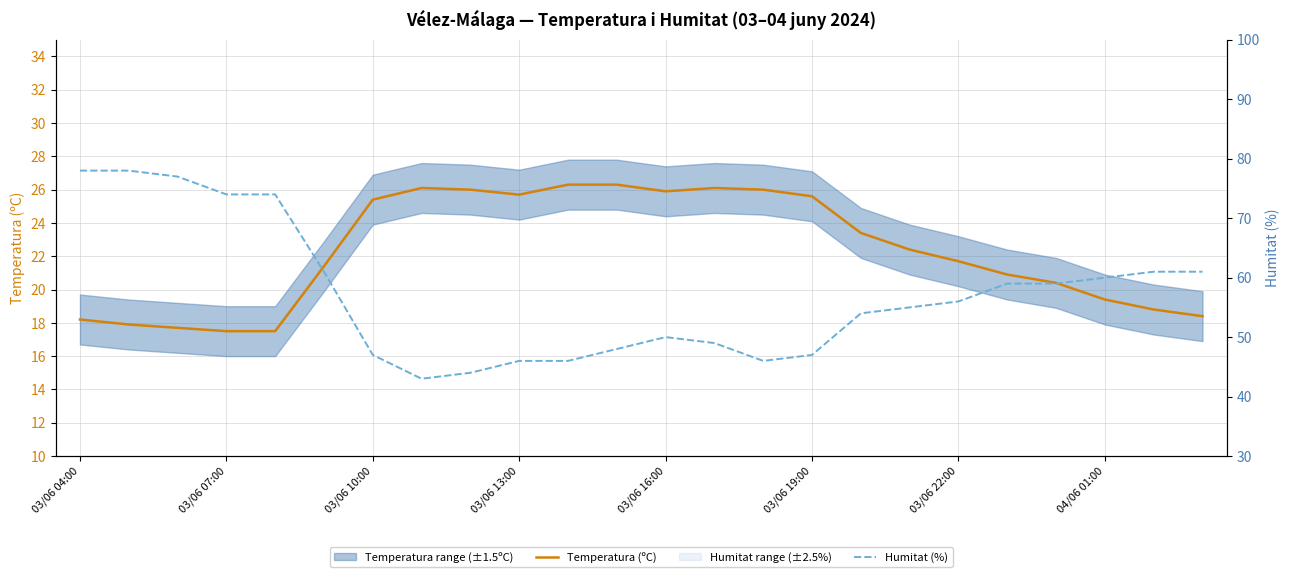

How many data points in Temperatura (ºC) are above 22?

12